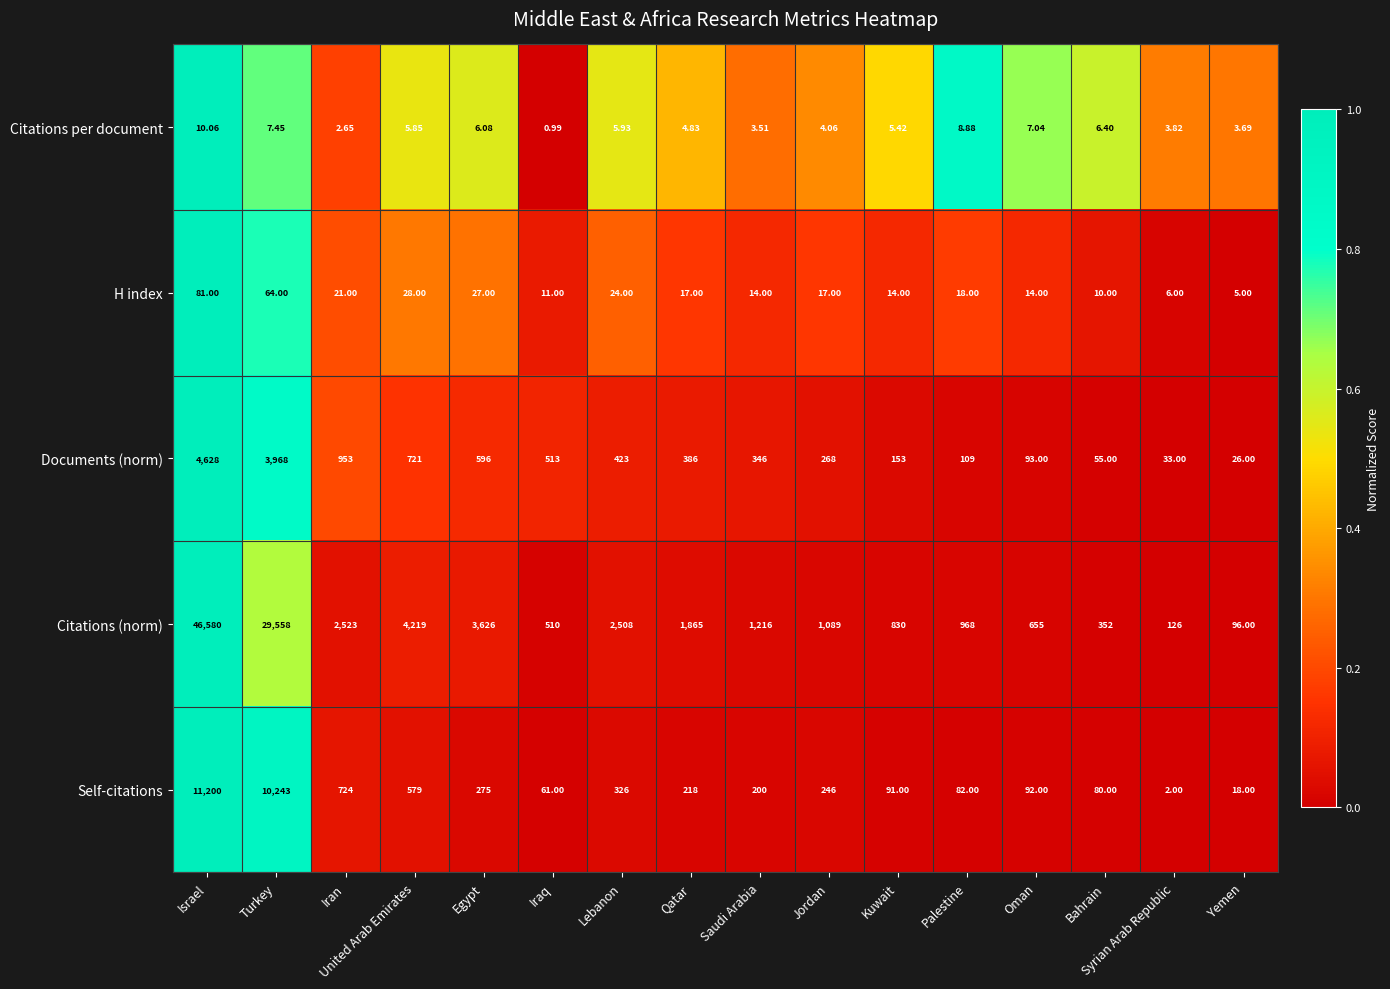

Which category has the lowest value across all series?

Iraq